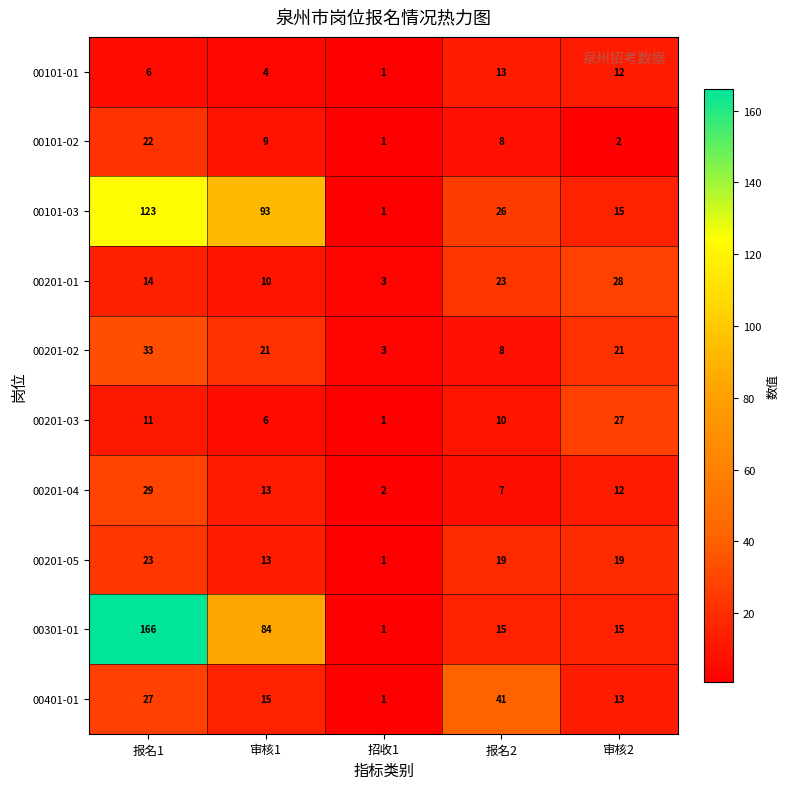

Between 报名1 and 报名2, which series saw the biggest shift?

00301-01